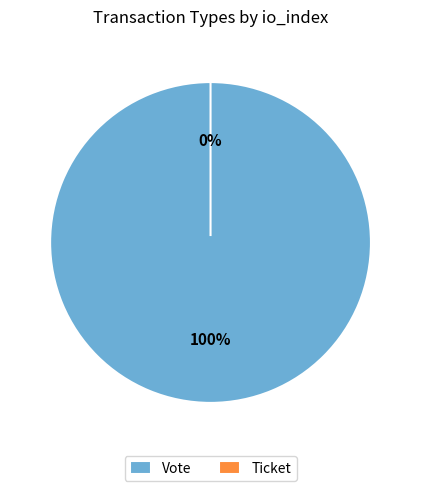

To the nearest percent, what is the average slice percentage?

50%